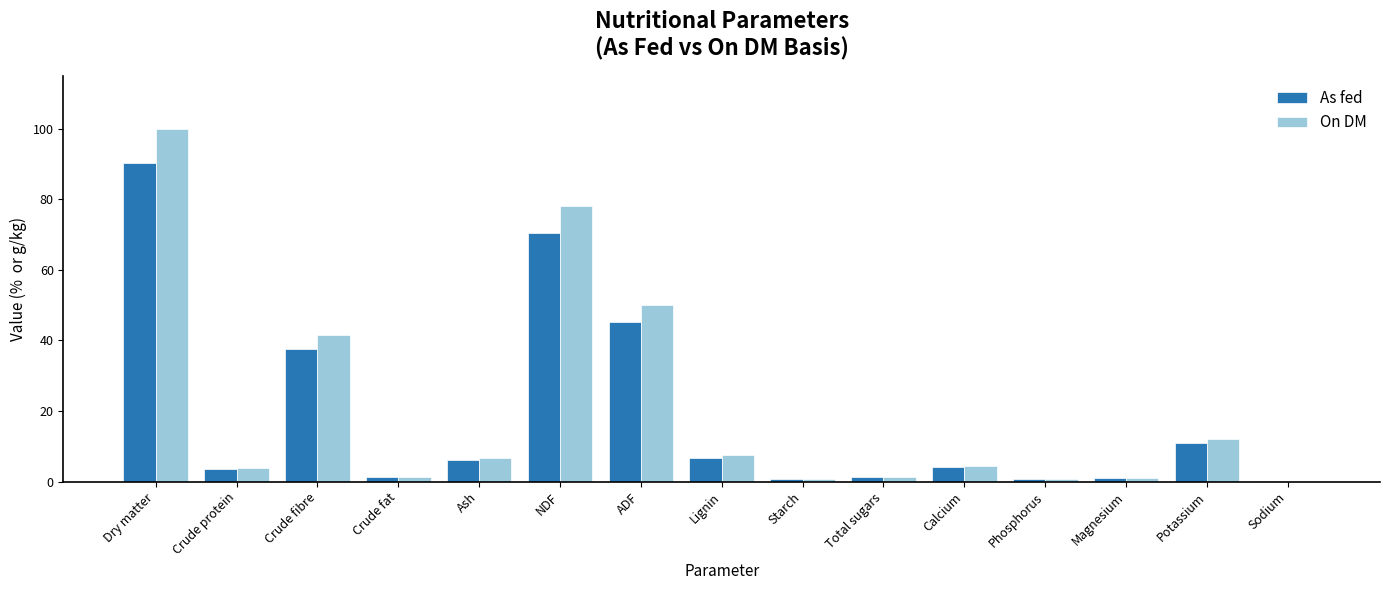

Between ADF and Calcium, which series saw the biggest shift?

On DM